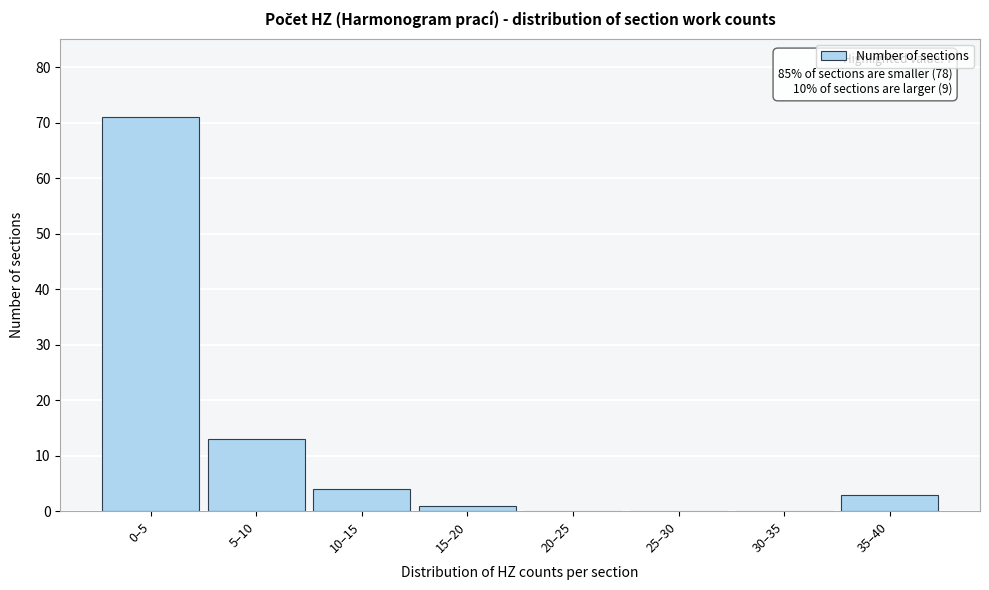

Reading left to right, extract all data points from this chart.

0–5=71	5–10=13	10–15=4	15–20=1	20–25=0	25–30=0	30–35=0	35–40=3